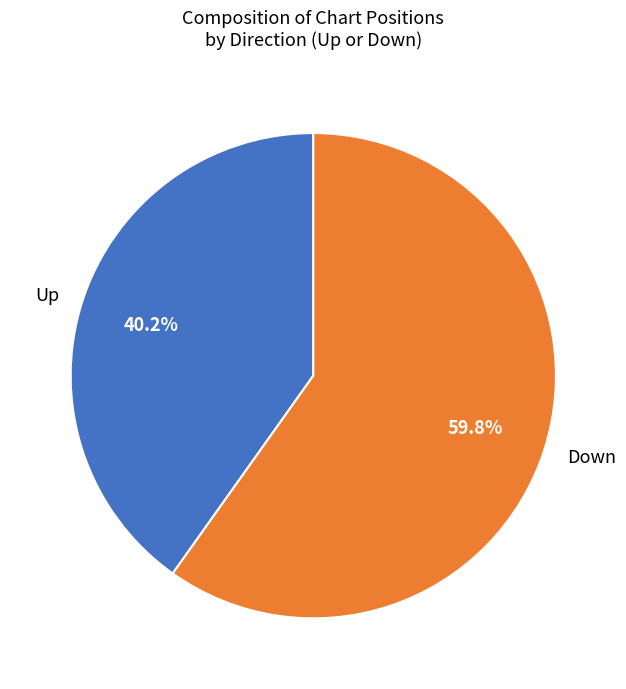

What percentage is the Up slice, to the nearest percent?

40%